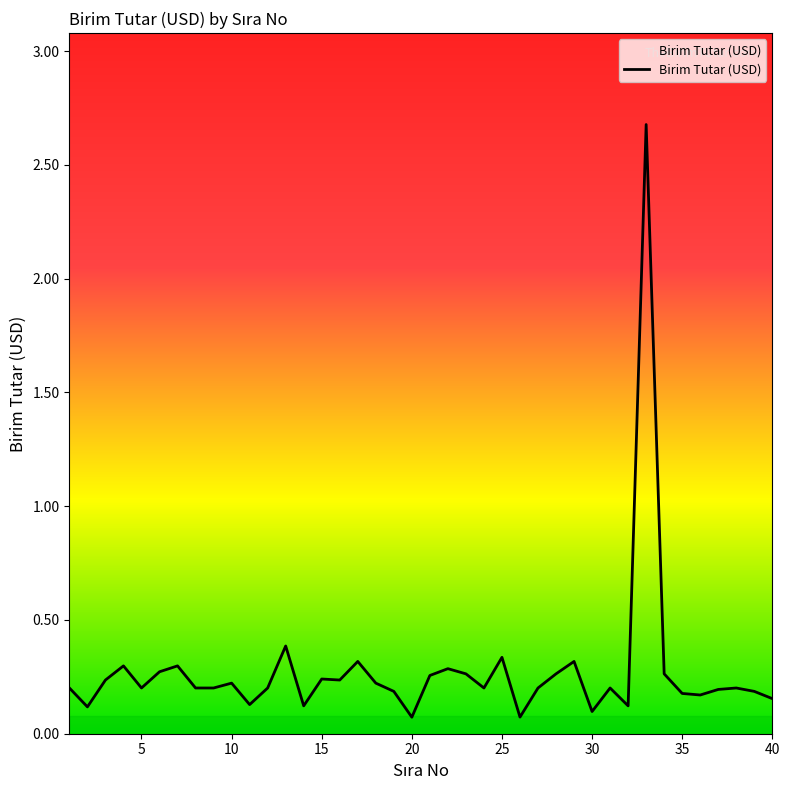

What is the difference between the maximum and minimum values?

2.6